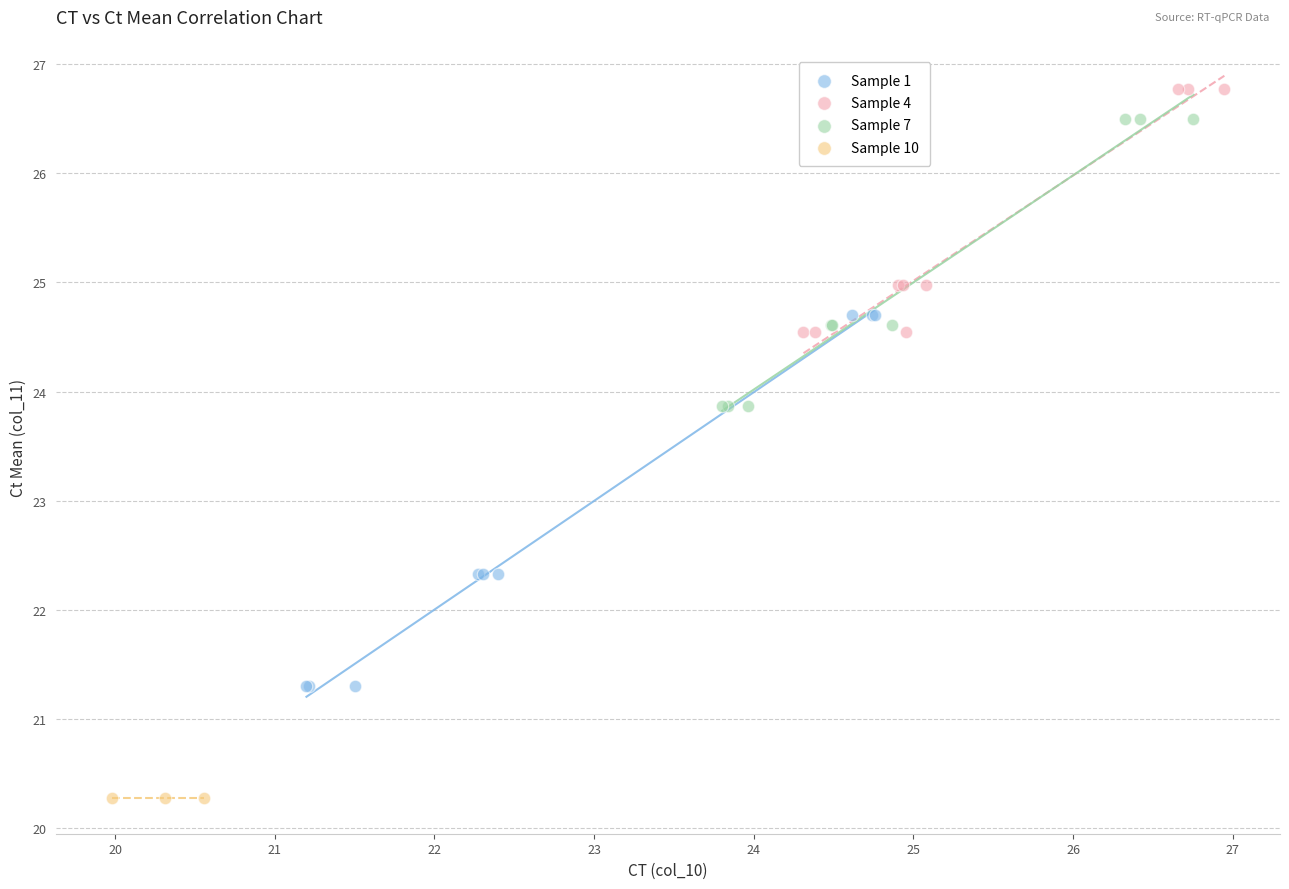

Which series reaches the minimum Y coordinate?

Sample 10